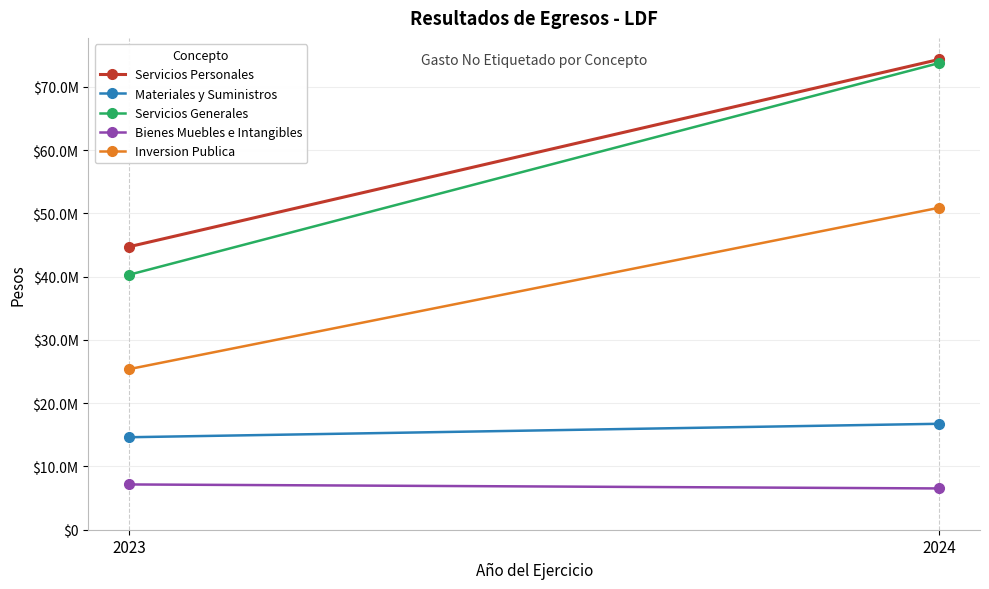

Between 2023 and 2024, which series saw the biggest shift?

Servicios Generales